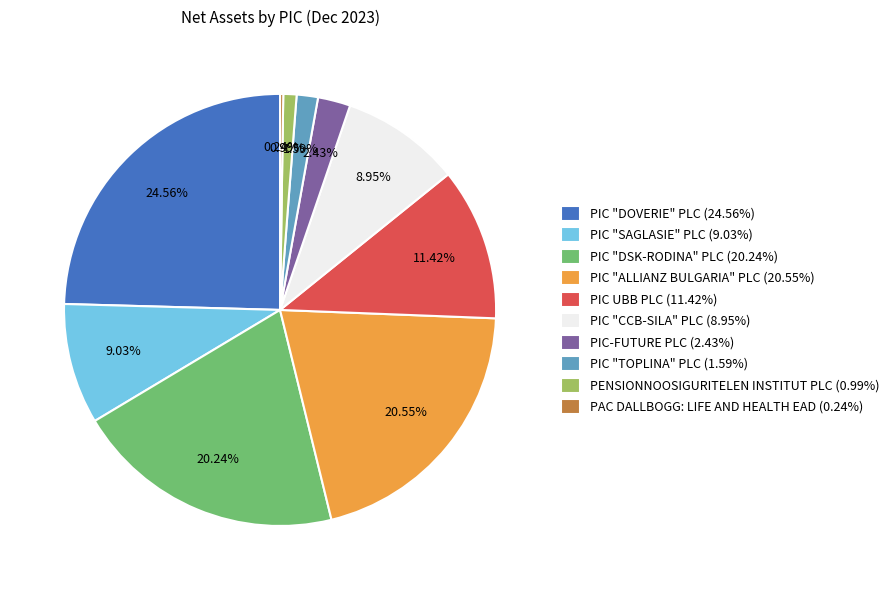

Is it true that PIC UBB PLC is 11% of the pie?

True